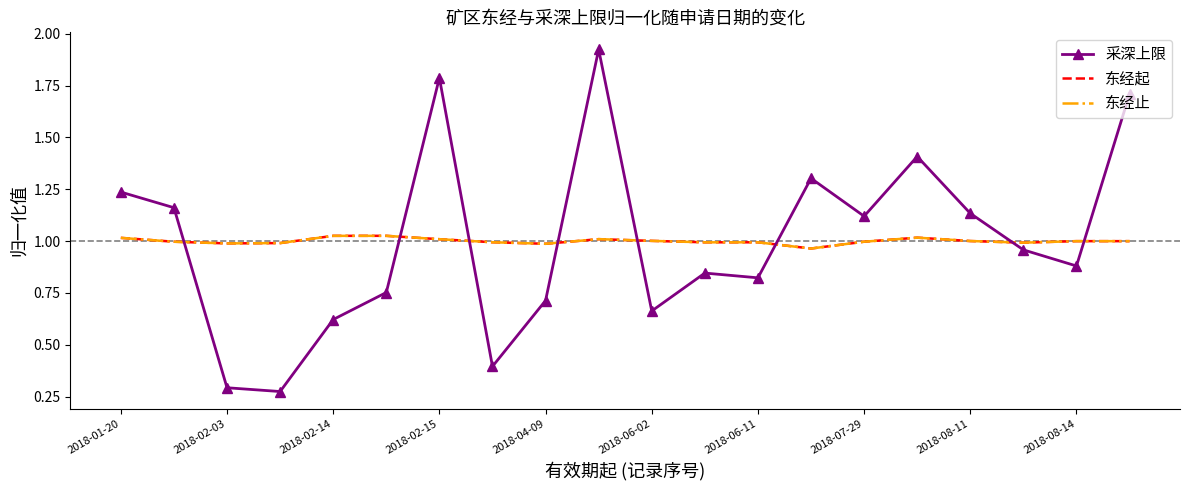

How many times do 东经起 and 采深上限 cross each other?

8